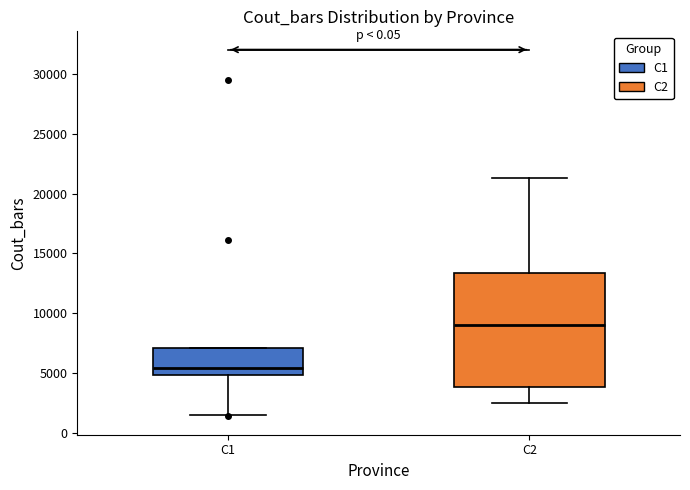

Where does the median line of the box for C1 sit on the y-axis? The values are not printed on the chart, so give them approximately, as read against the axis.

5500